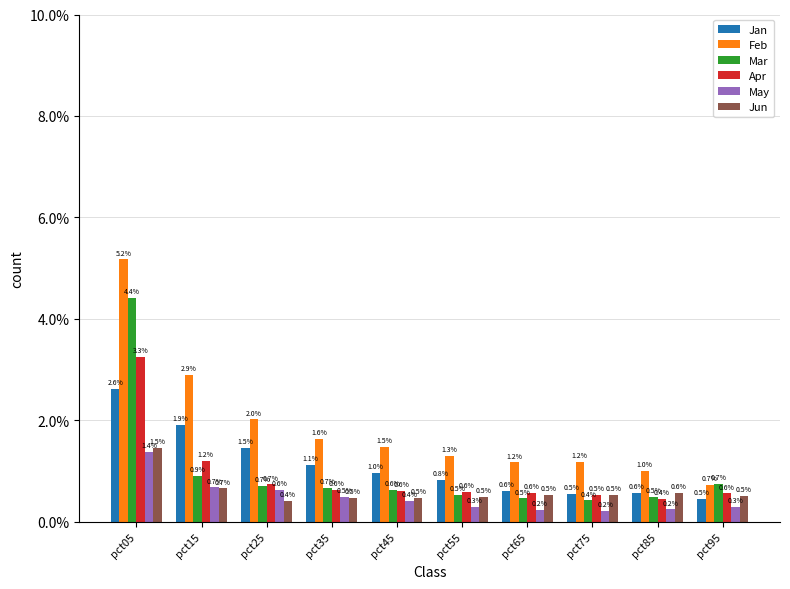

List the series in order of their peak value, lowest first.

May, Jun, Jan, Apr, Mar, Feb